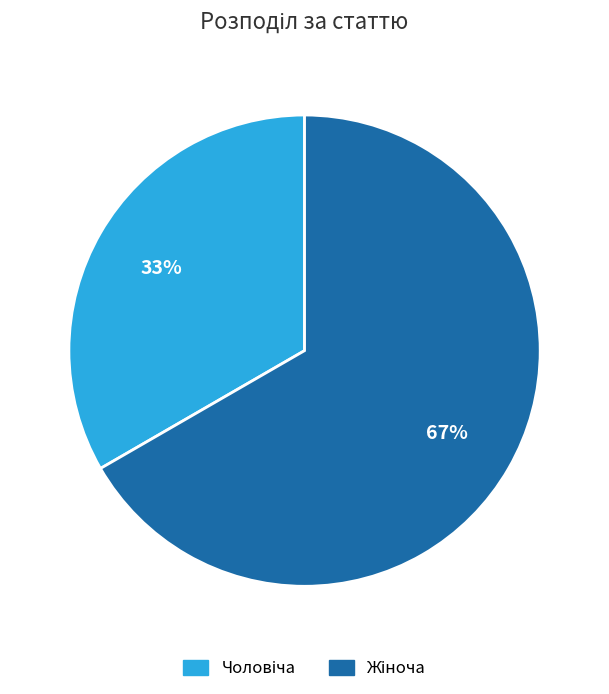

Is there a majority slice in this chart?

Yes